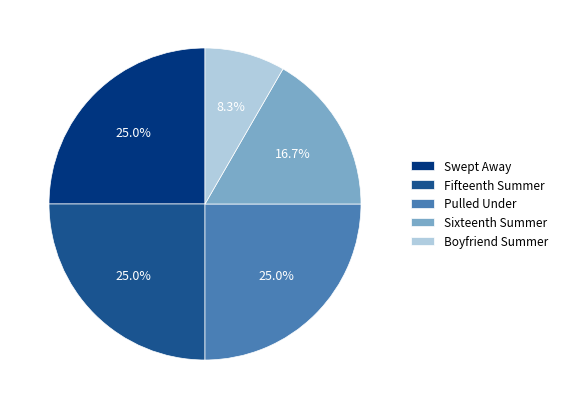

Which category has the smallest portion of the pie?

Boyfriend Summer